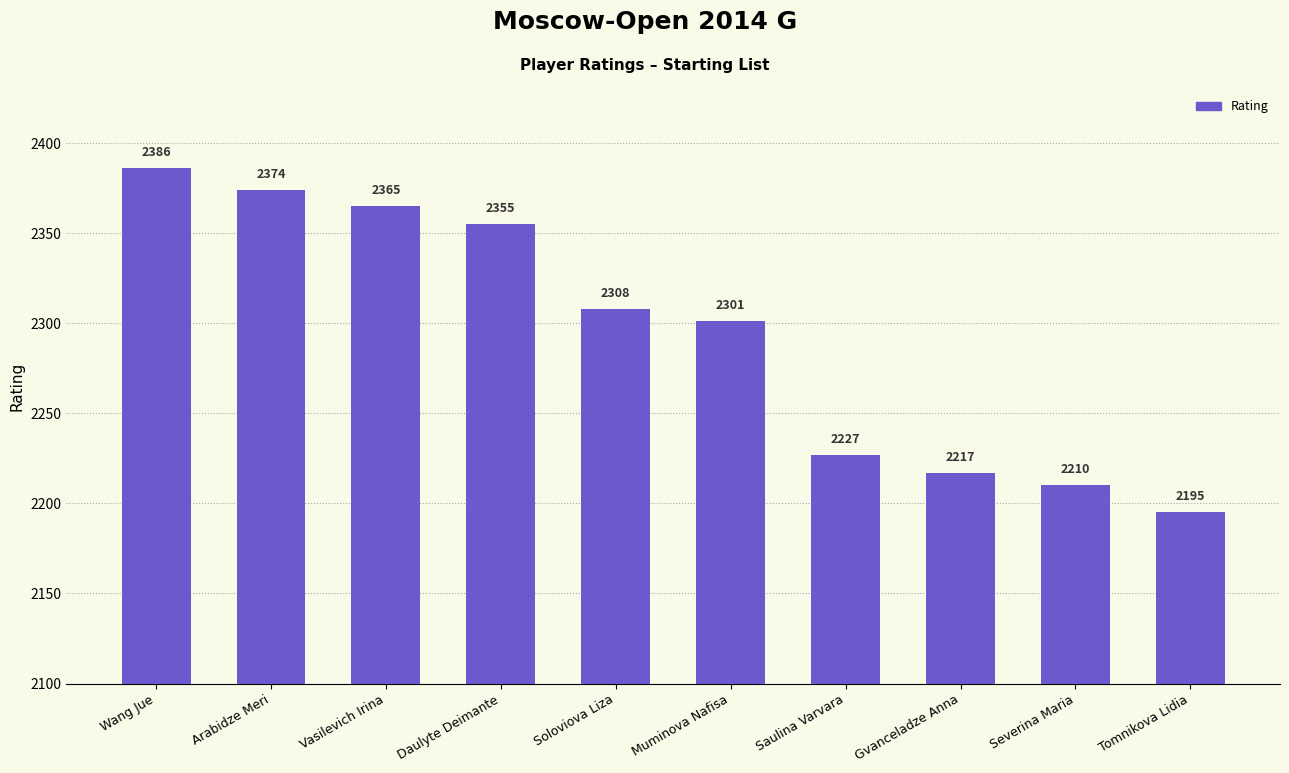

Rank the categories by value from highest to lowest.

Wang Jue, Arabidze Meri, Vasilevich Irina, Daulyte Deimante, Soloviova Liza, Muminova Nafisa, Saulina Varvara, Gvanceladze Anna, Severina Maria, Tomnikova Lidia